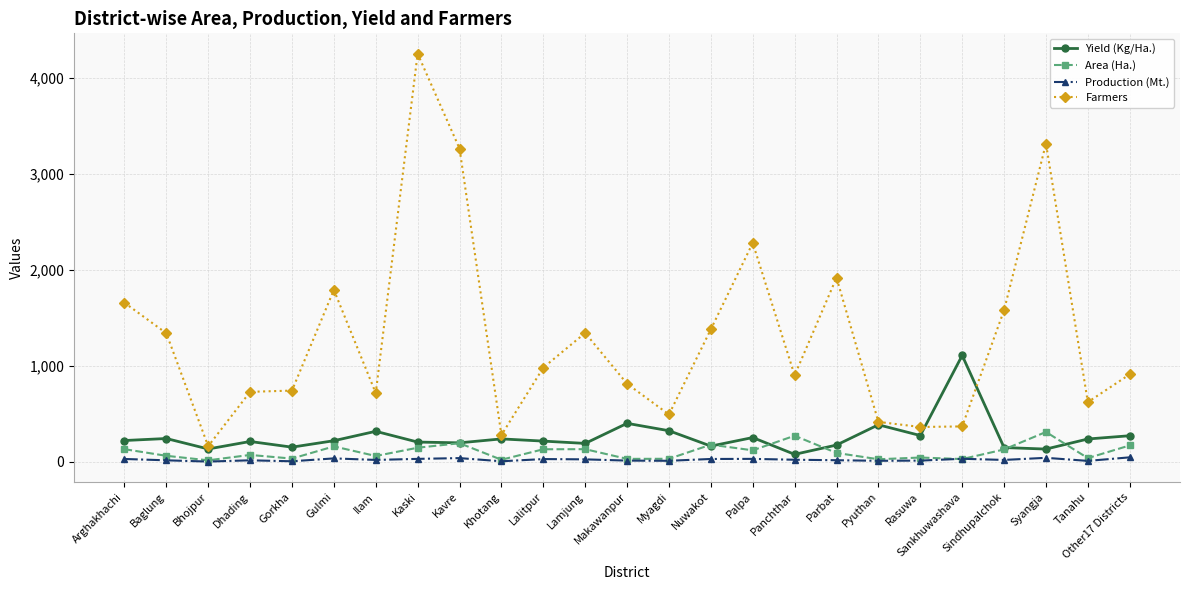

Count the number of categories in the chart.

25